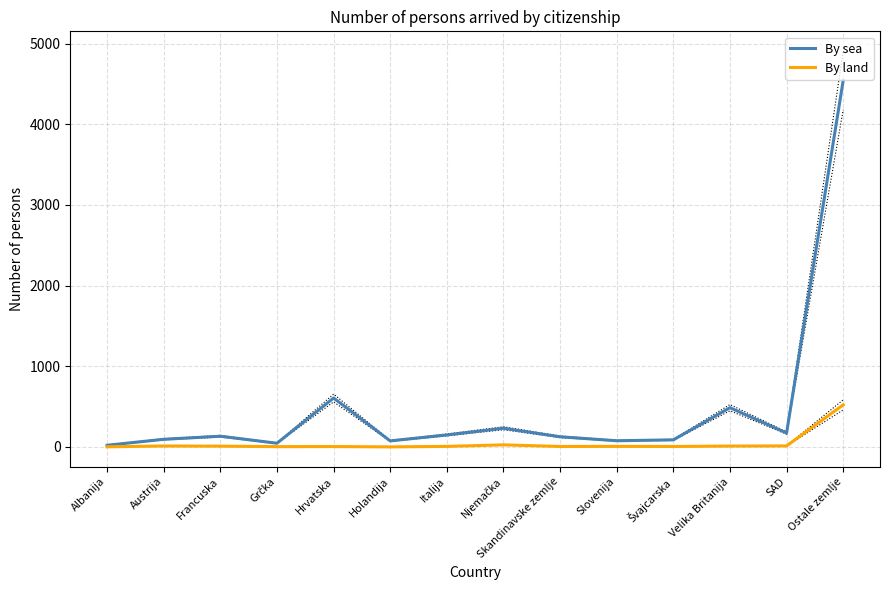

Which series has the largest range (max minus min)?

By sea